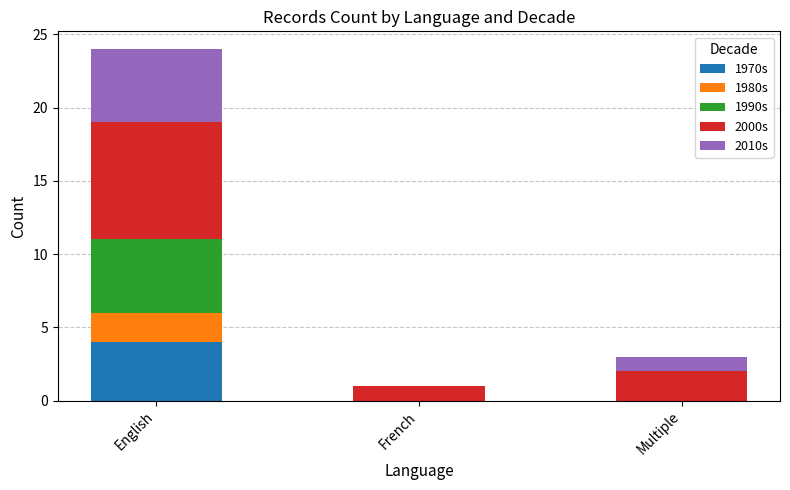

Reading left to right, what are the values for 1970s?

English=4	French=0	Multiple=0